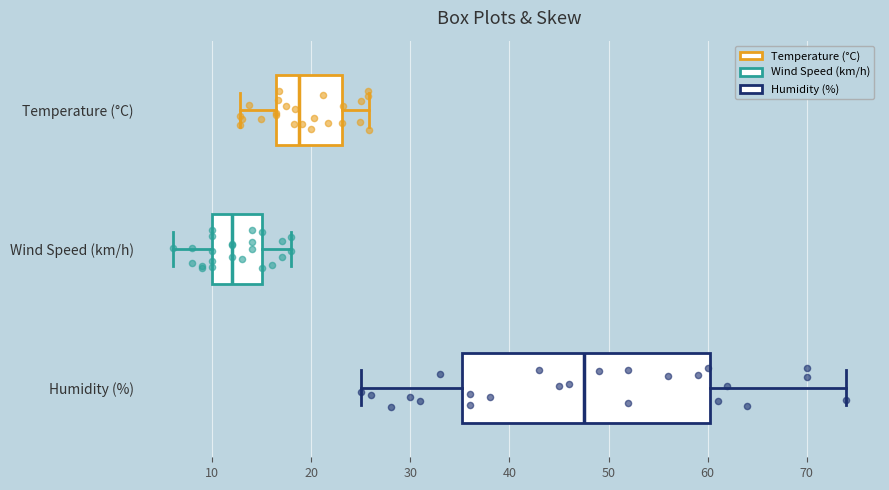

Comparing the boxes themselves (not the whiskers), which one is the widest?

Humidity (%)